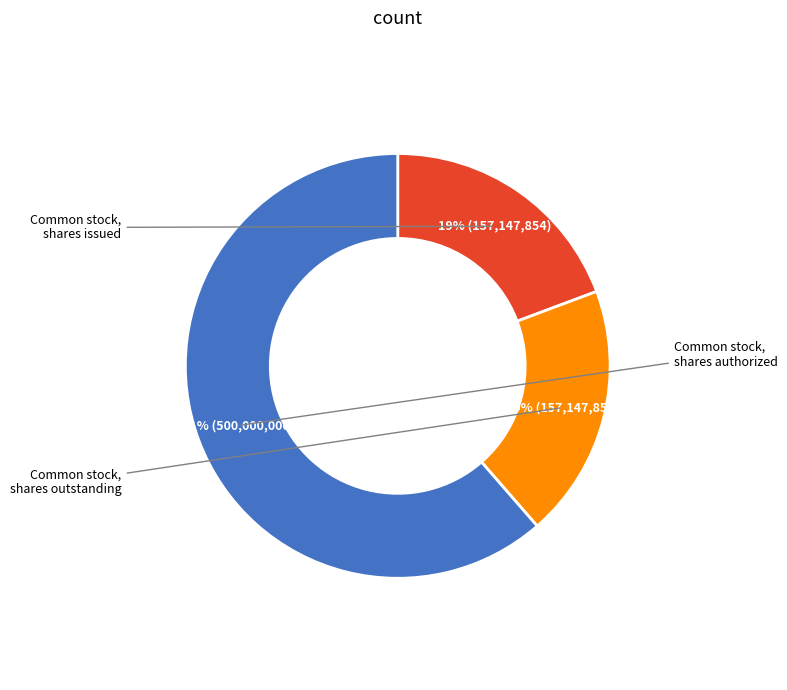

Is there any slice that represents more than half of the pie?

Yes